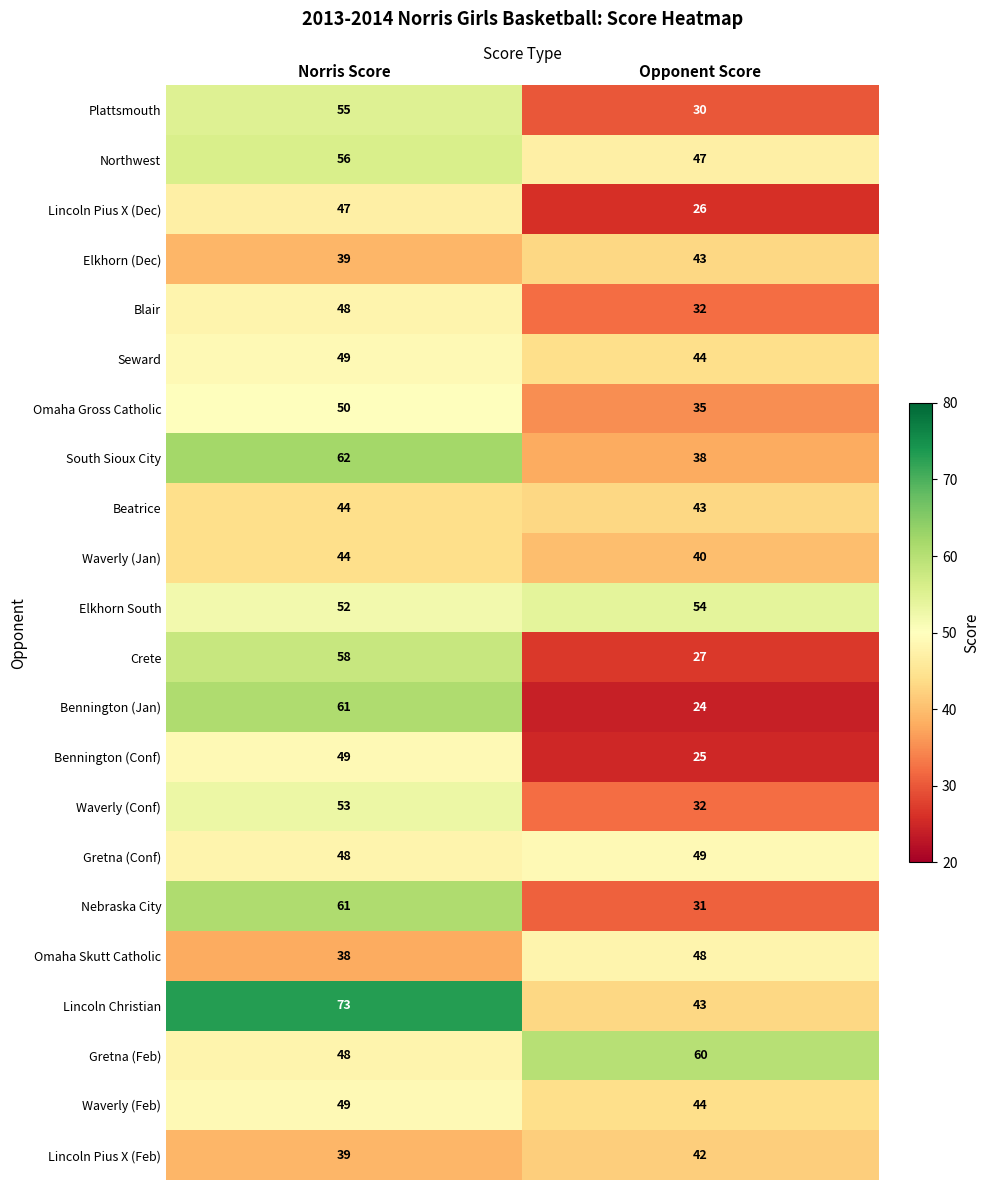

Between Norris Score and Opponent Score, which series saw the biggest shift?

Bennington (Jan)